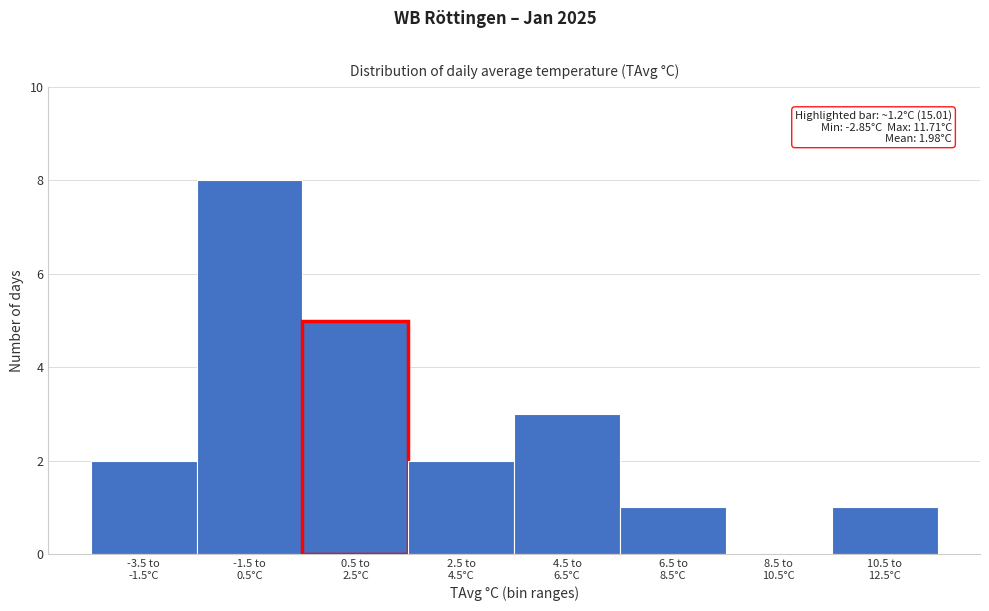

What is the greatest value displayed?

8